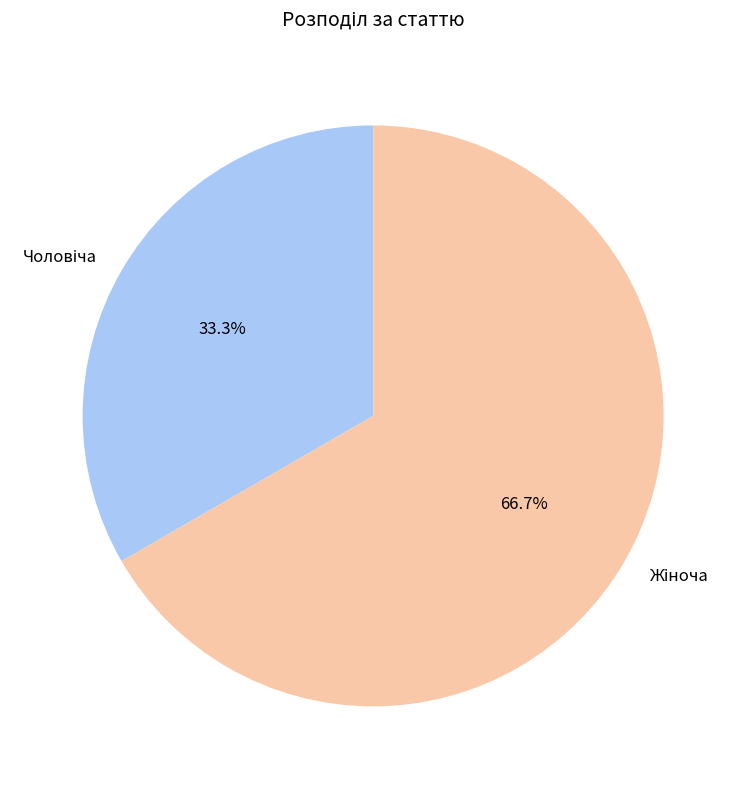

To the nearest percent, what is the average slice percentage?

50%